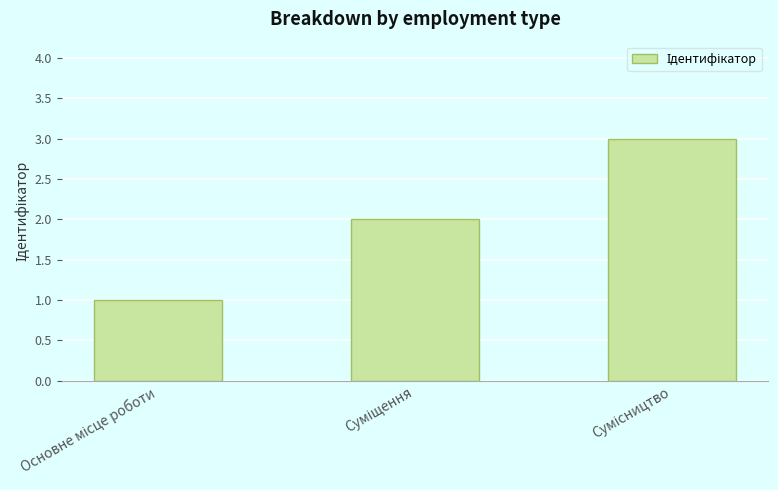

What is the sum of all values?

6